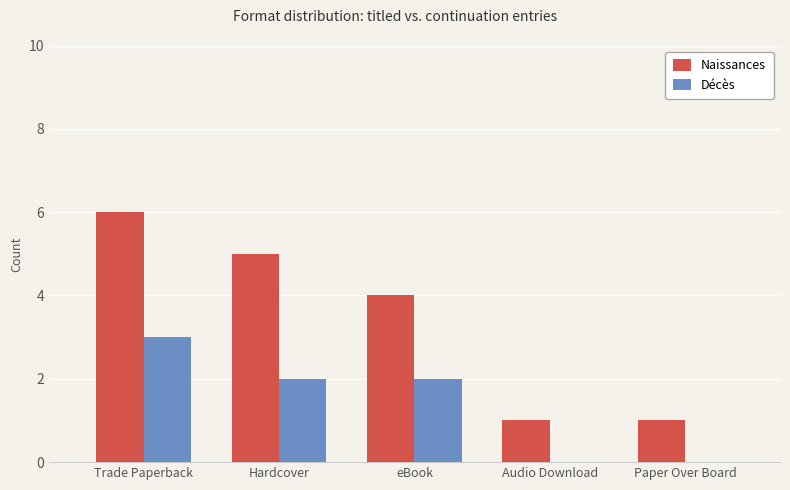

Count the Naissances values in the range 1 to 5.

4